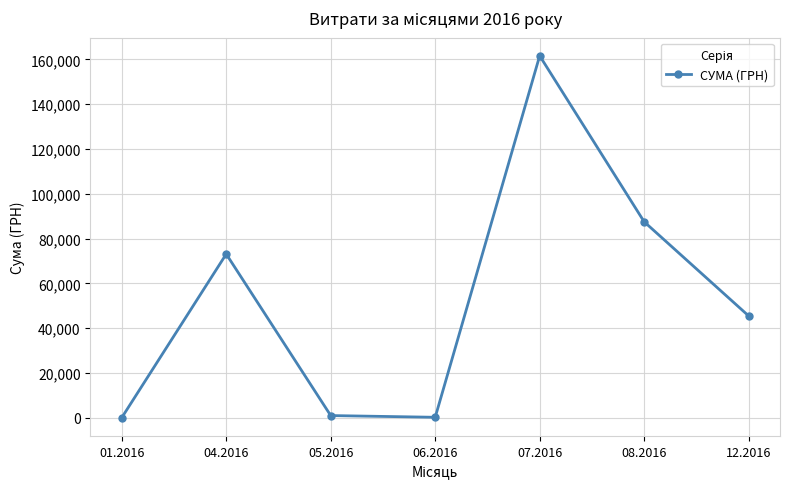

How many data points are less than 45441?

3